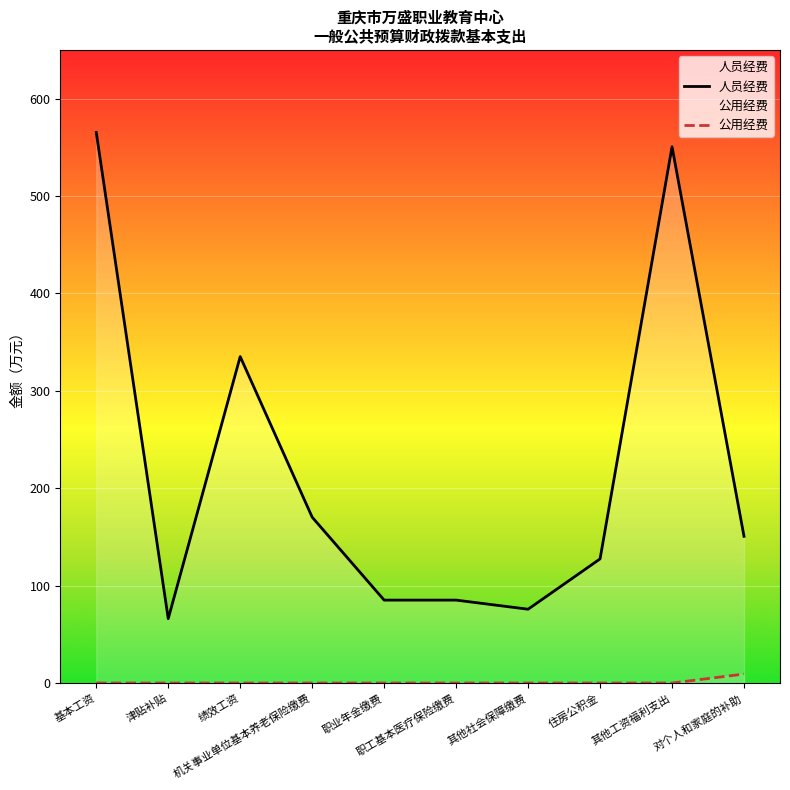

List the labels in order of 人员经费 value, largest first.

基本工资, 其他工资福利支出, 绩效工资, 机关事业单位基本养老保险缴费, 对个人和家庭的补助, 住房公积金, 职业年金缴费, 职工基本医疗保险缴费, 其他社会保障缴费, 津贴补贴